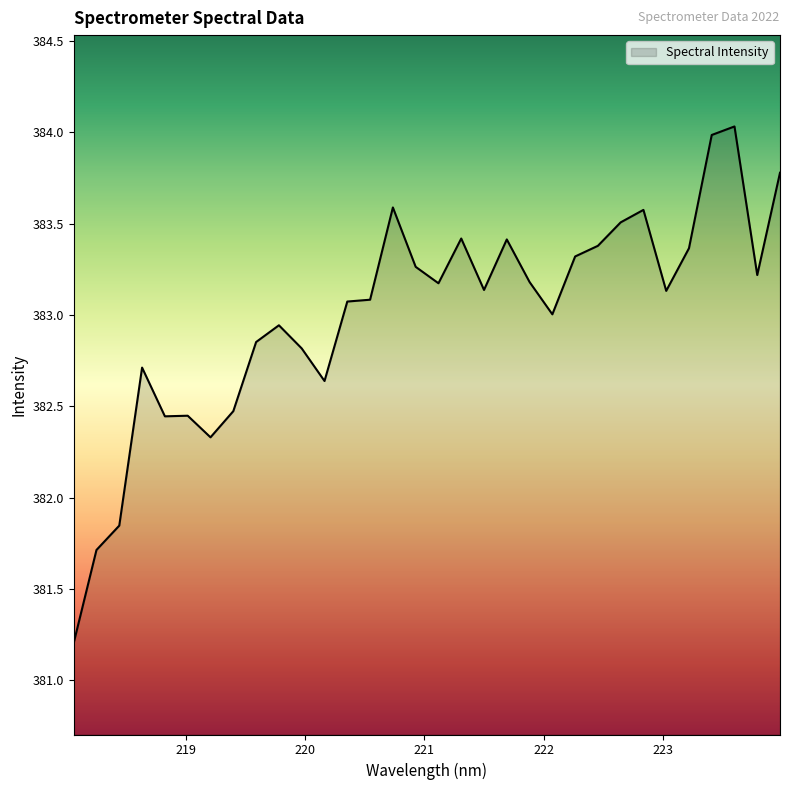

What is the difference between the maximum and minimum values?

2.8